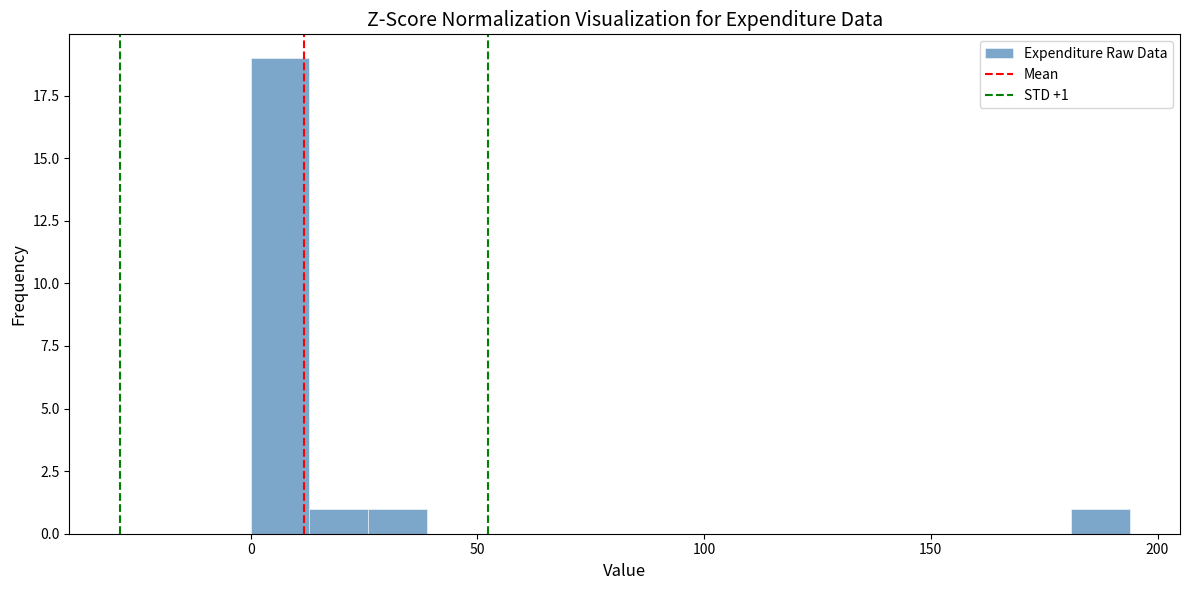

Around what value on the x-axis is the tallest bar? Give the approximate position of its centre, as read against the axis.

5